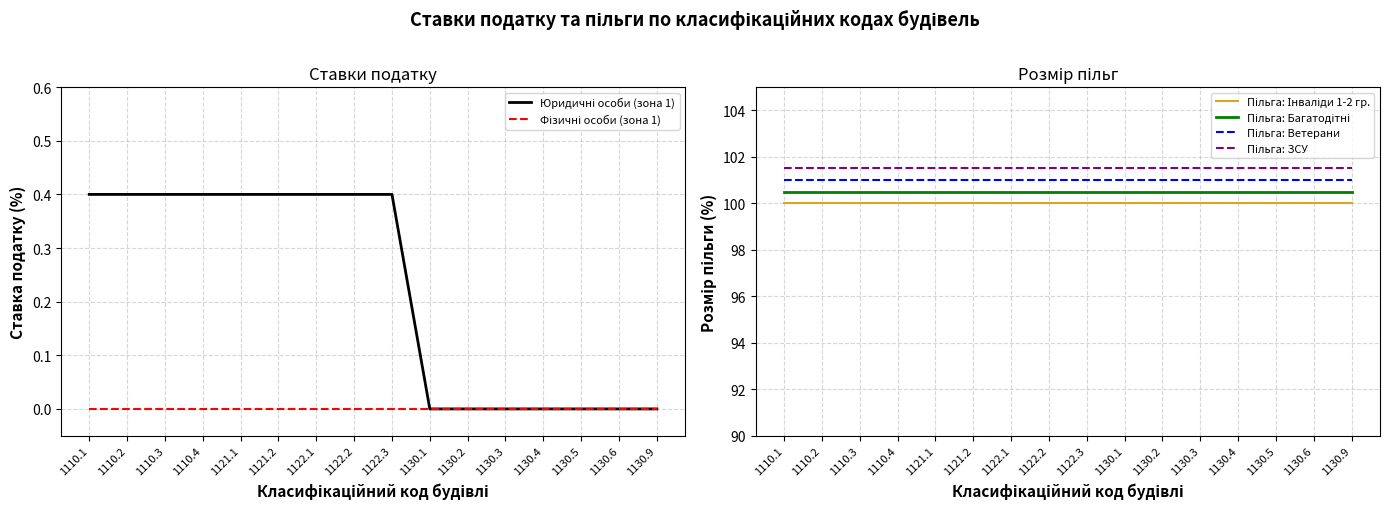

Between 1130.3 and 1122.3, which is larger?

1122.3